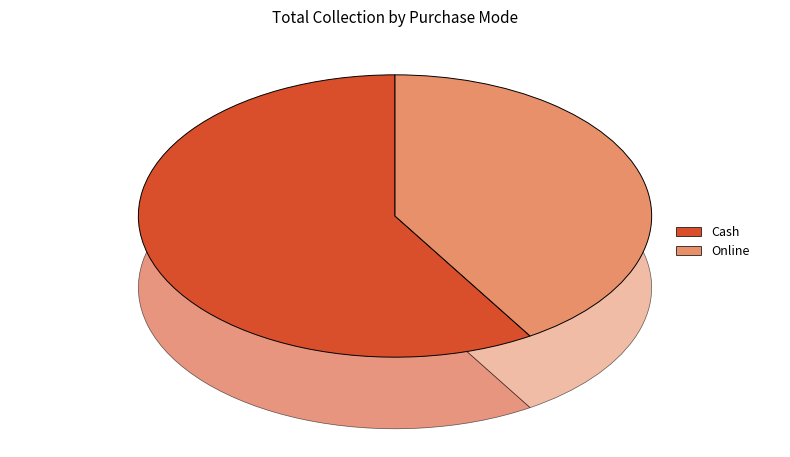

True or false: Online accounts for 56% of the total.

False